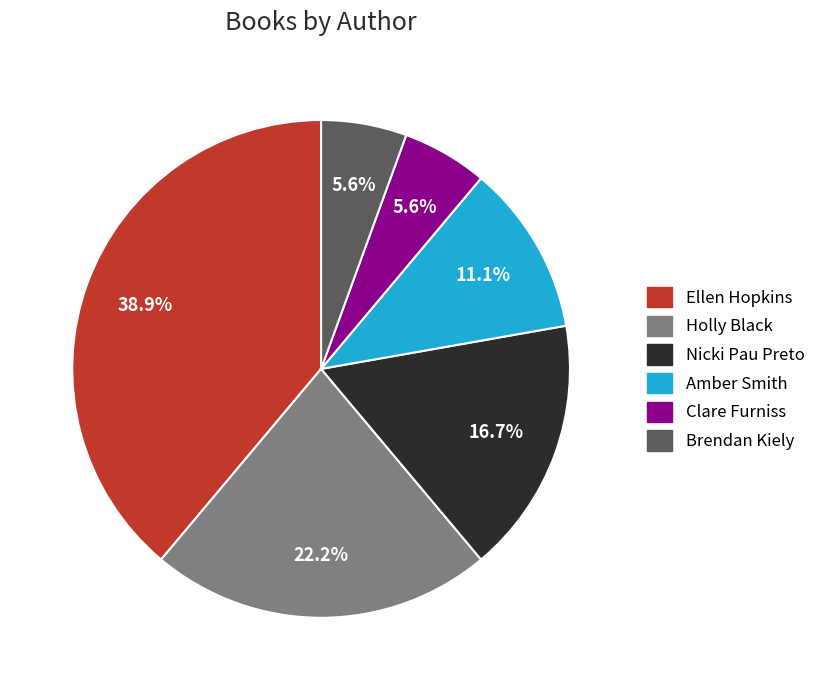

What is the largest slice in the pie chart?

Ellen Hopkins